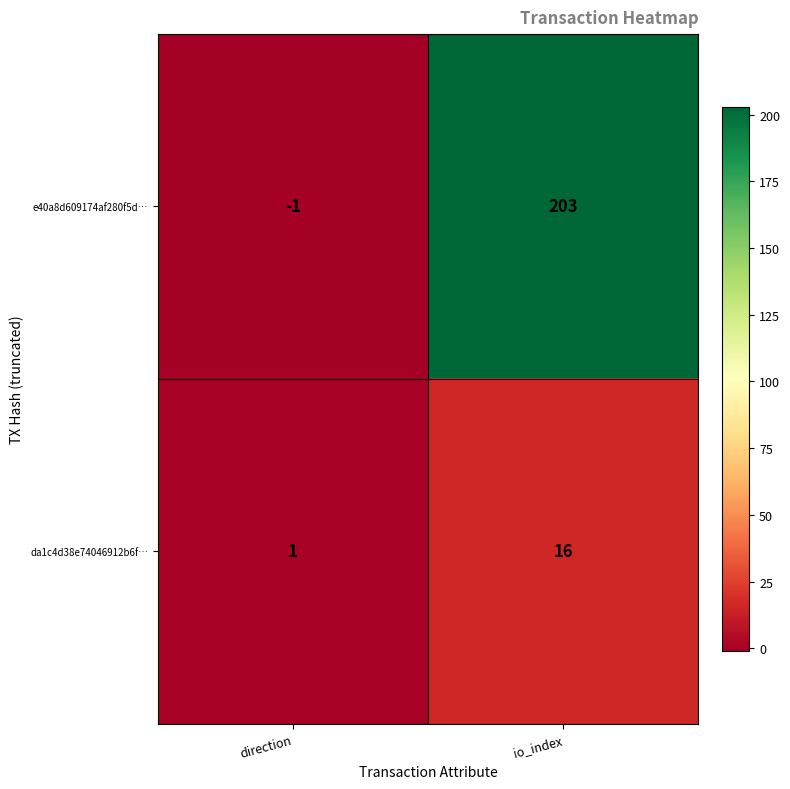

What is the difference between the maximum and minimum values in the e40a8d609174af280f5d… series?

204